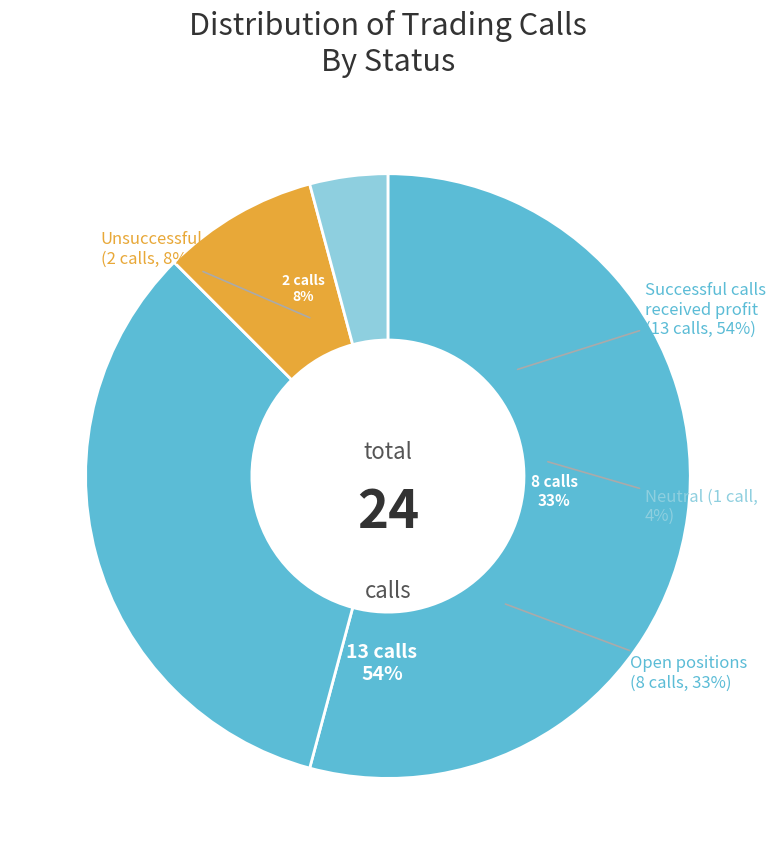

Count the number of slices in the pie.

4